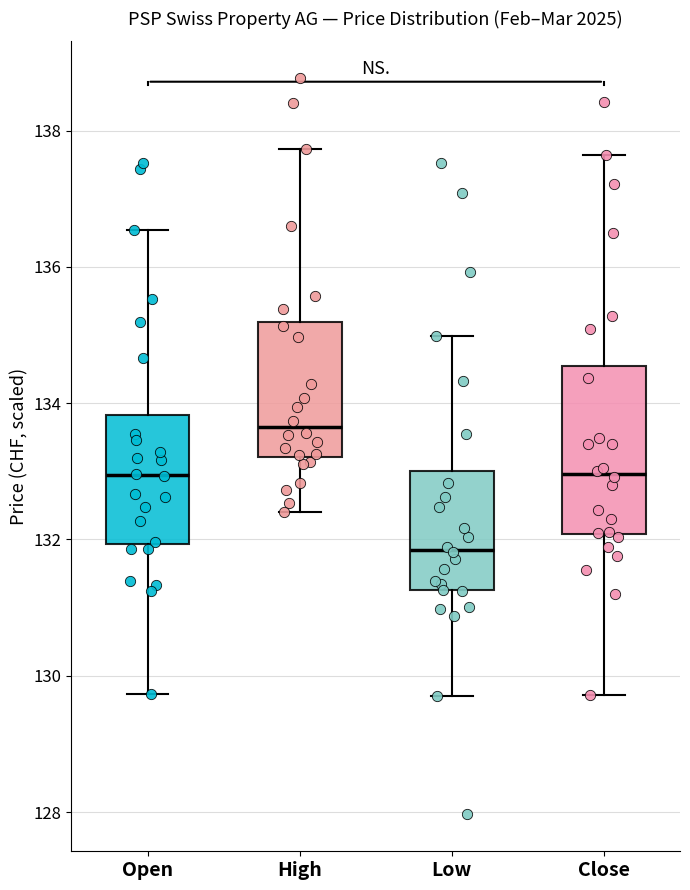

Where does the median line of the box for High sit on the y-axis? The values are not printed on the chart, so give them approximately, as read against the axis.

133.6